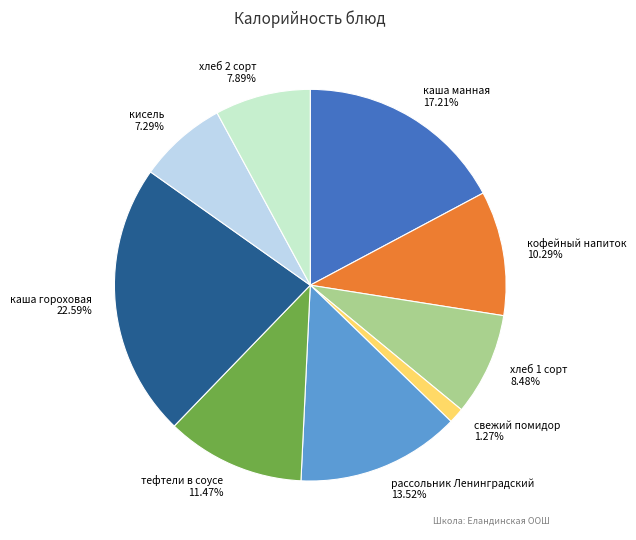

To the nearest percent, what is the average slice percentage?

11%